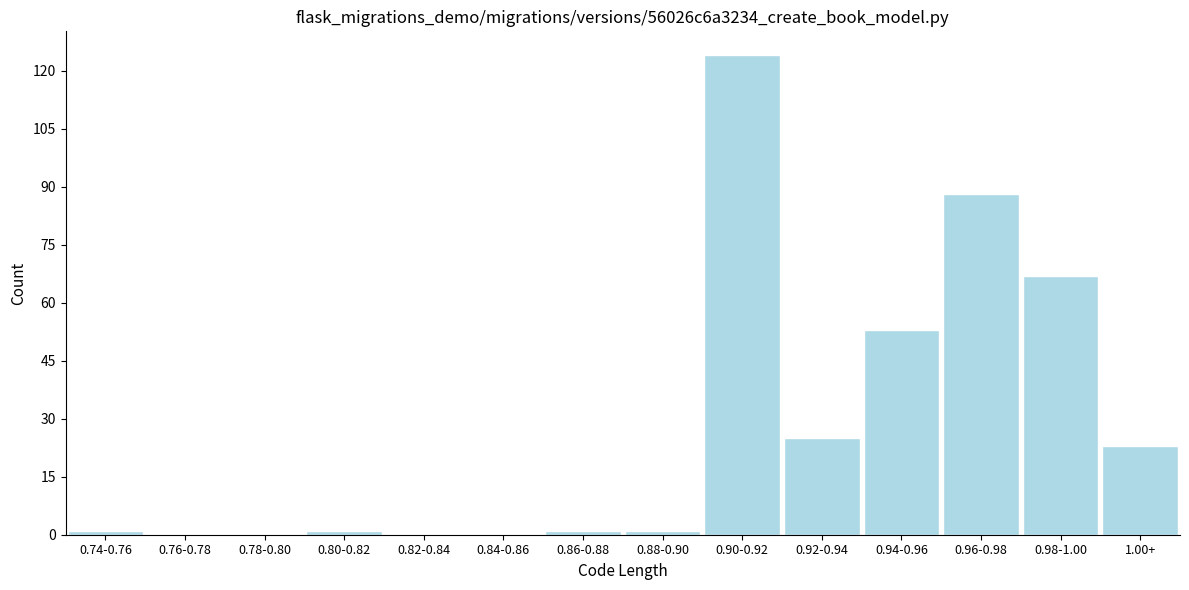

Reading left to right, what are all the values shown in this chart?

0.74-0.76=1	0.76-0.78=0	0.78-0.80=0	0.80-0.82=1	0.82-0.84=0	0.84-0.86=0	0.86-0.88=1	0.88-0.90=1	0.90-0.92=124	0.92-0.94=25	0.94-0.96=53	0.96-0.98=88	0.98-1.00=67	1.00+=23